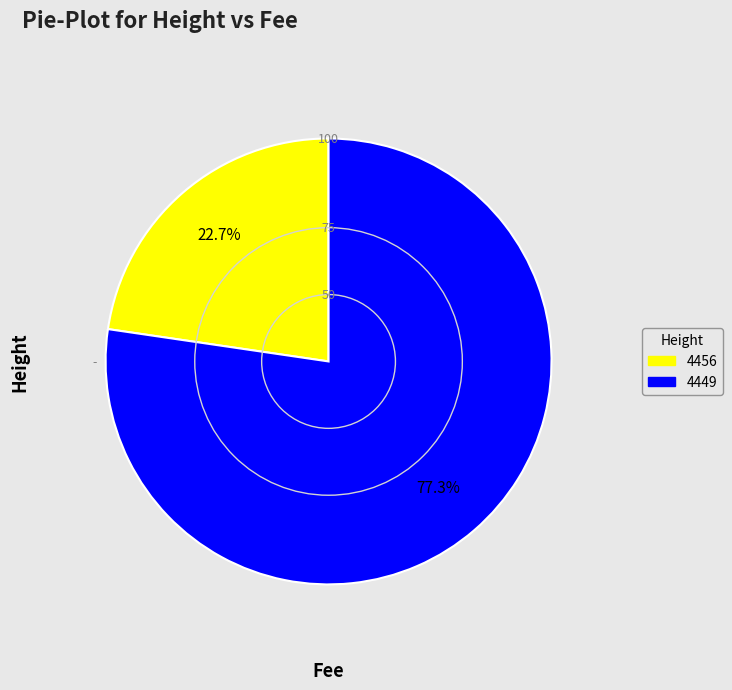

Count the number of slices in the pie.

2